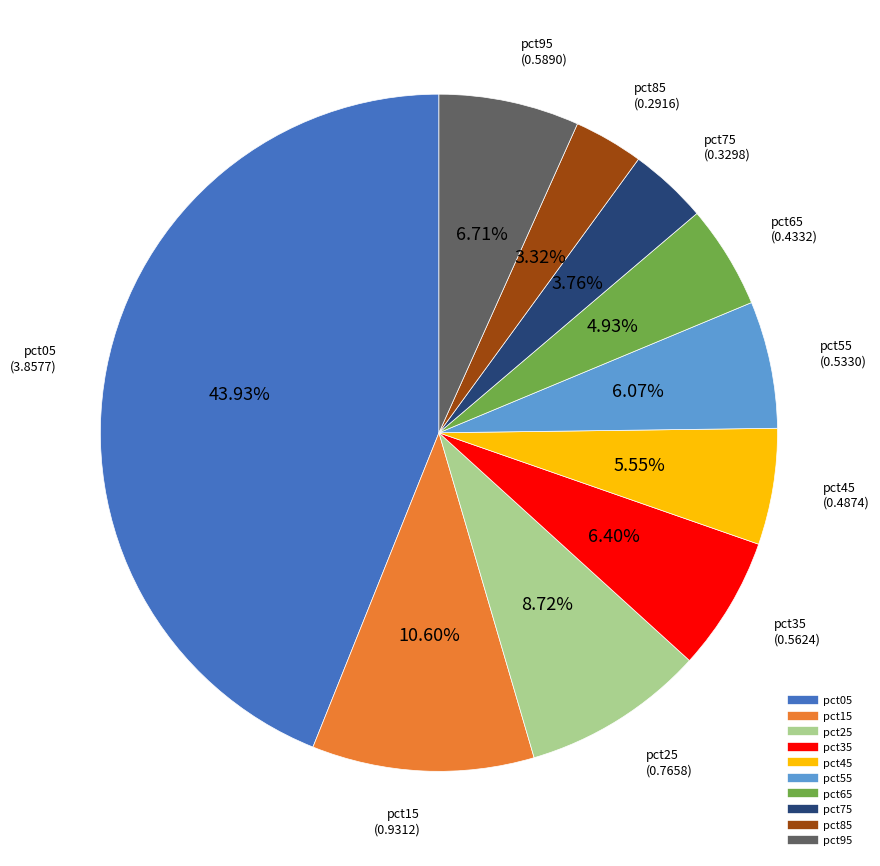

True or false: pct95 accounts for 19% of the total.

False